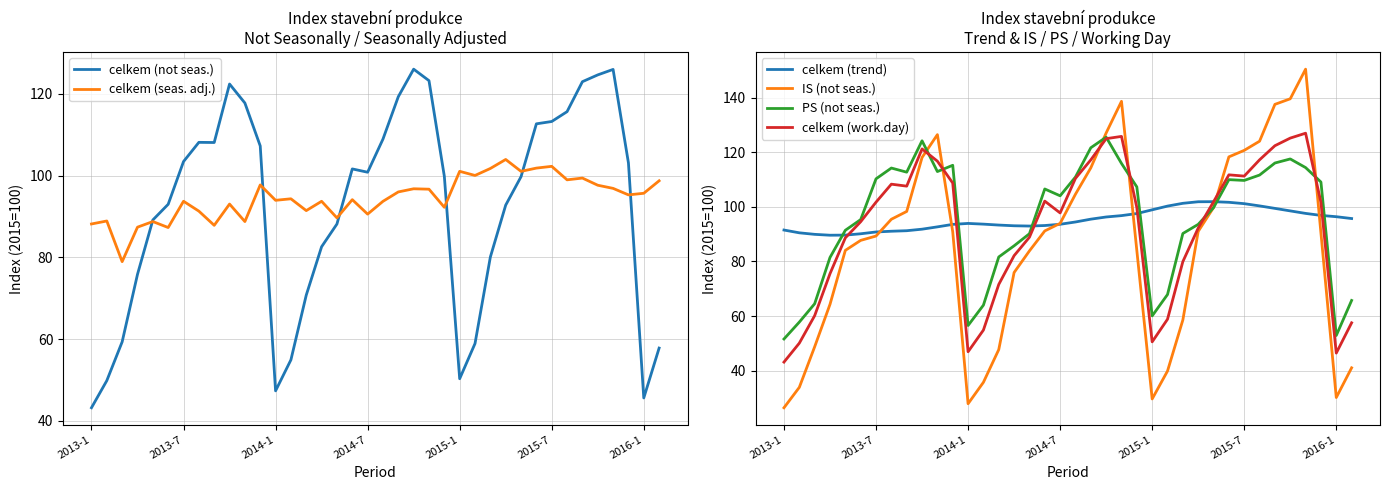

What value does the IS (not seas.) series have at 2014-7?

94.0